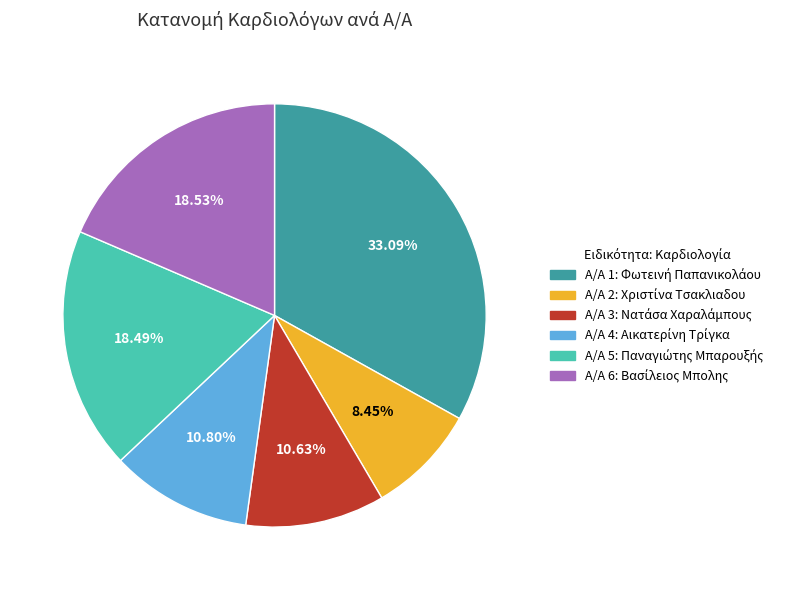

Is there a majority slice in this chart?

No